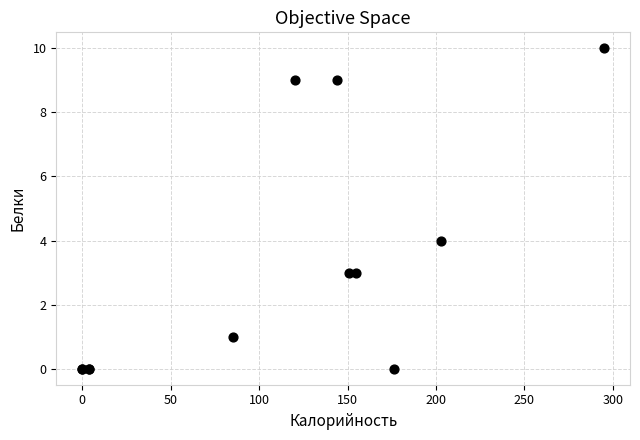

What Y value in the scatter plot is closest to 5?

4